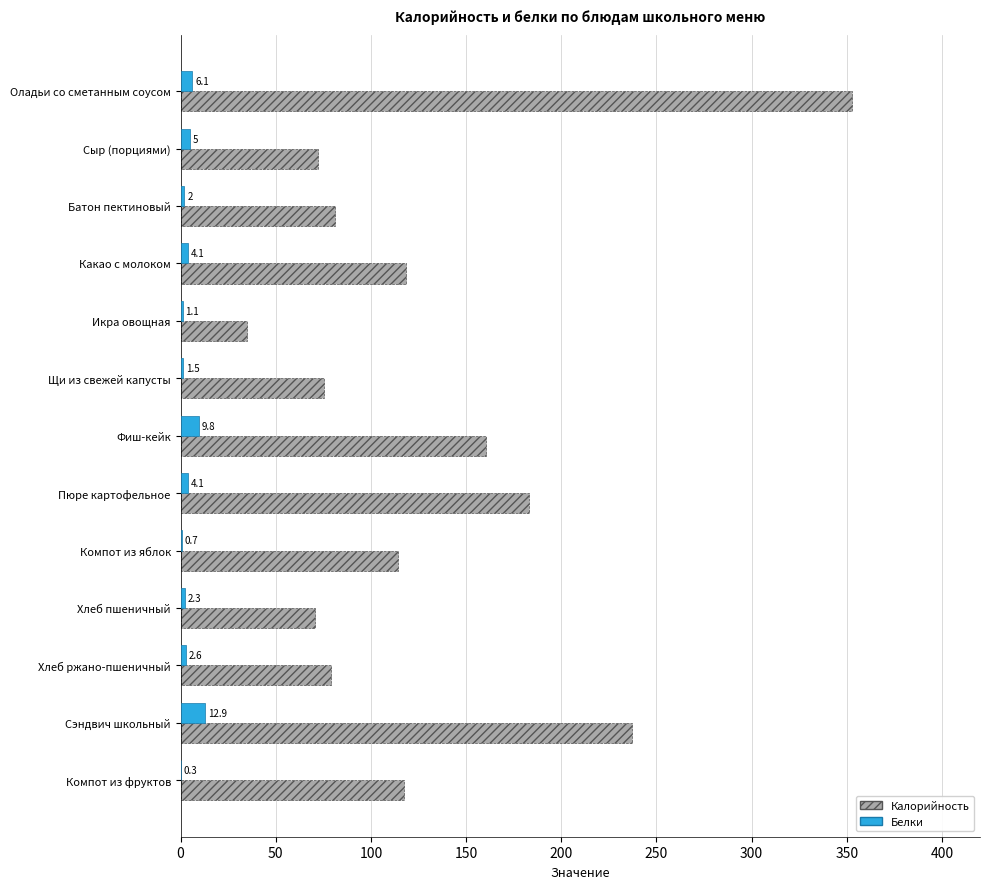

What is the sum of the Белки values at Компот из фруктов and Щи из свежей капусты?

1.8